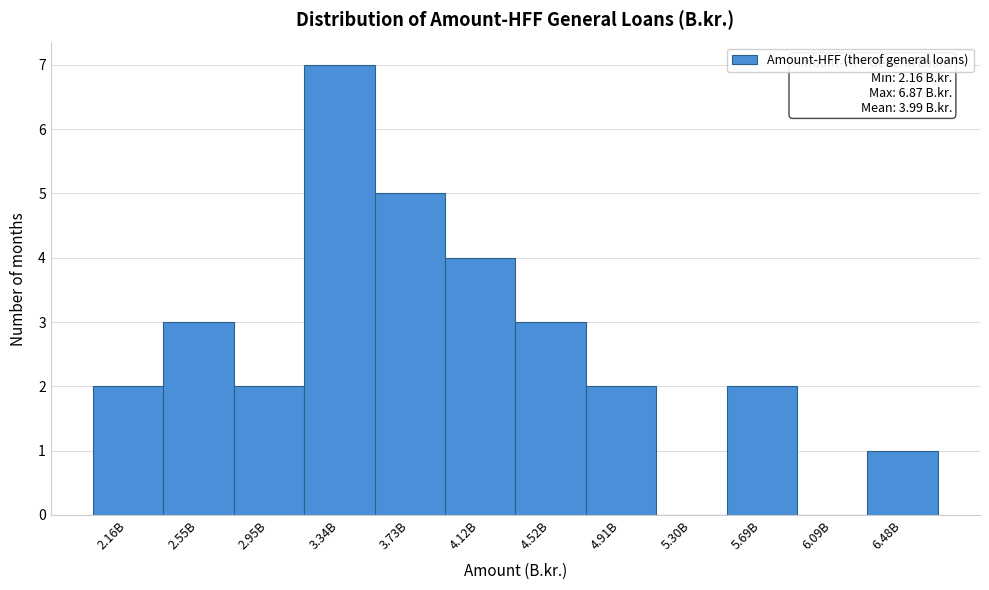

Reading left to right, extract all data points from this chart.

2.16B=2	2.55B=3	2.95B=2	3.34B=7	3.73B=5	4.12B=4	4.52B=3	4.91B=2	5.30B=0	5.69B=2	6.09B=0	6.48B=1